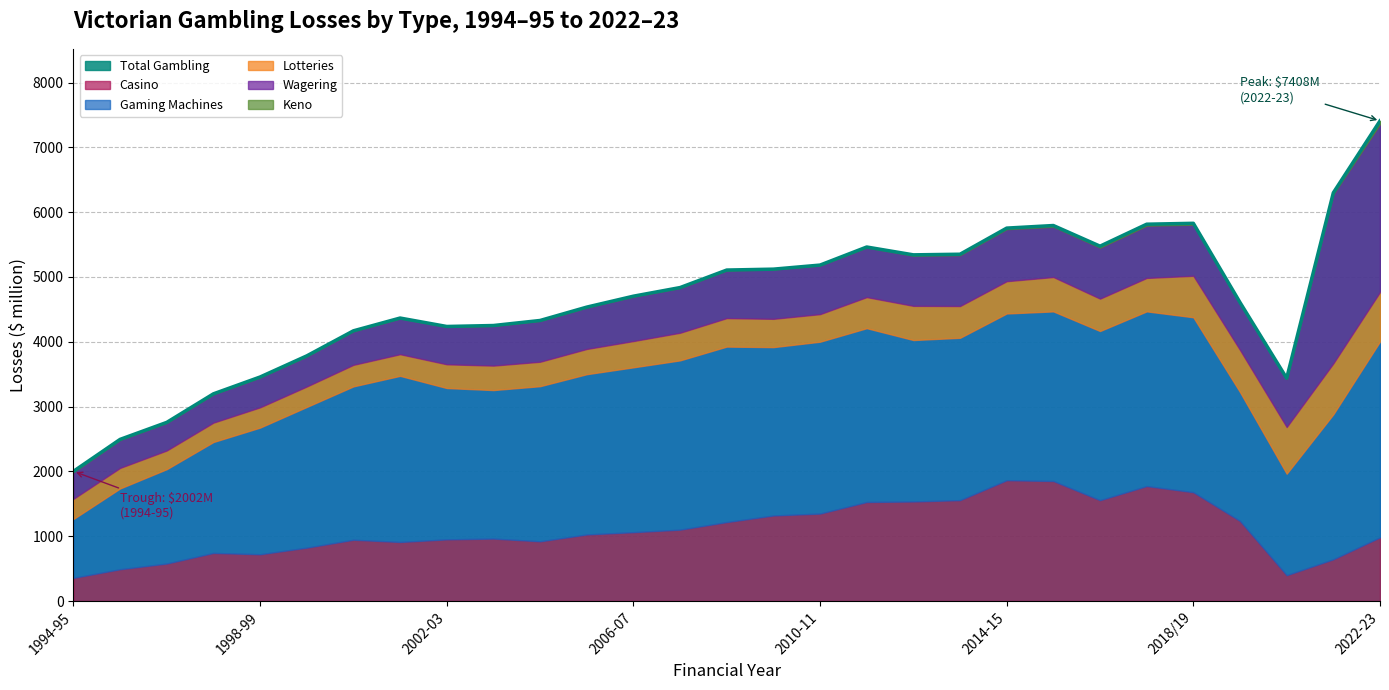

At which category does Lotteries reach its first local valley?

1996-97